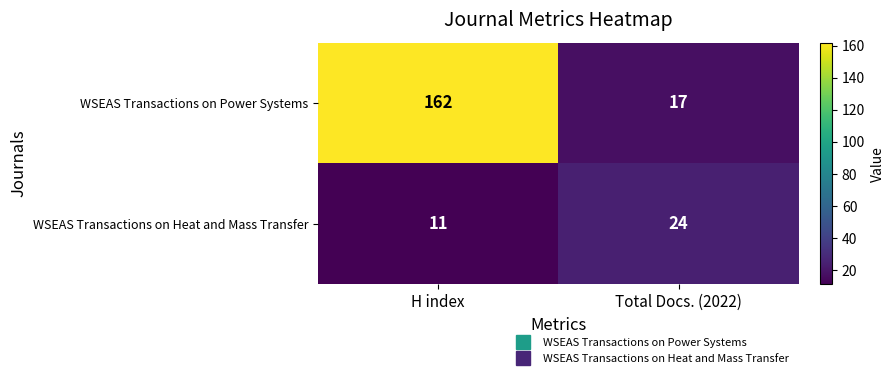

At which category does the chart reach its peak across all series?

H index